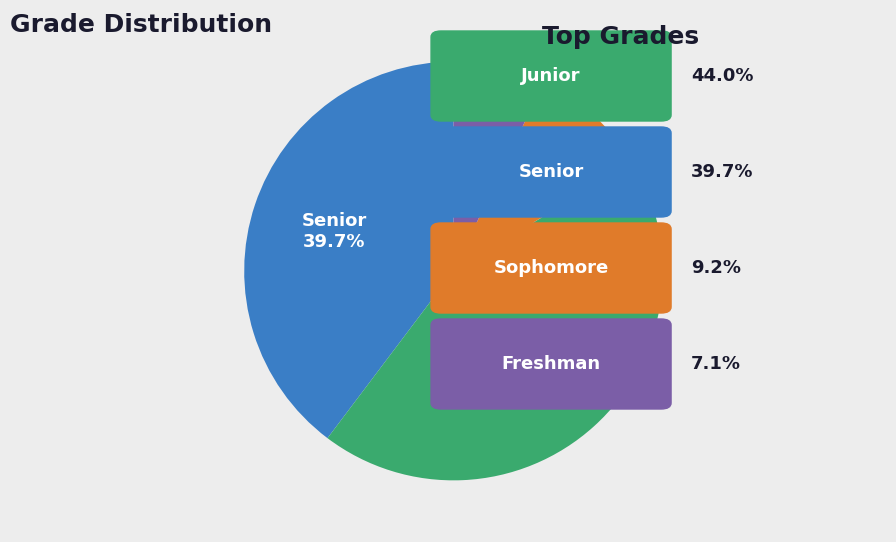

Is there a majority slice in this chart?

No